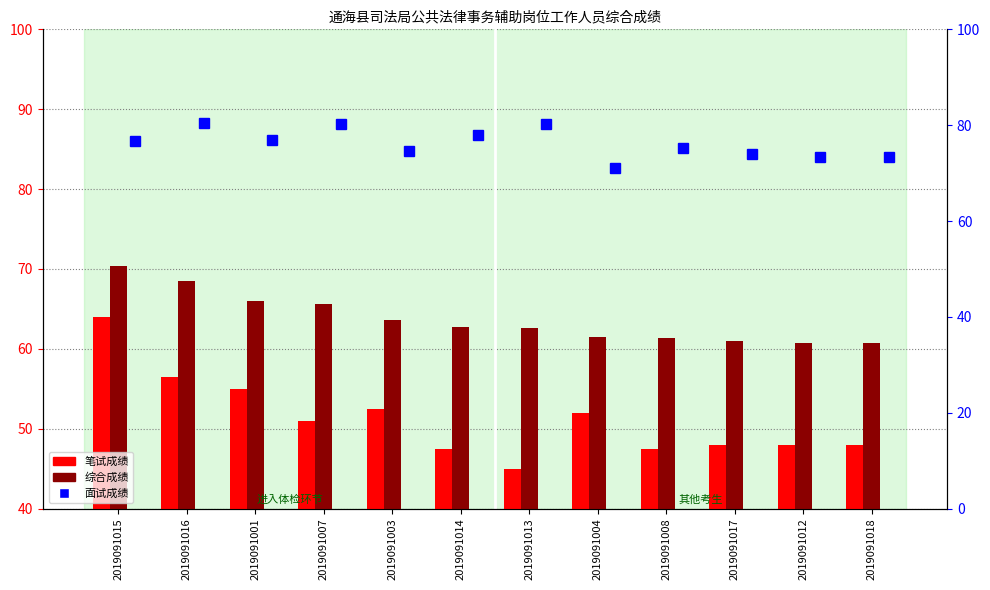

How many data points in 面试成绩 are less than 76?

6